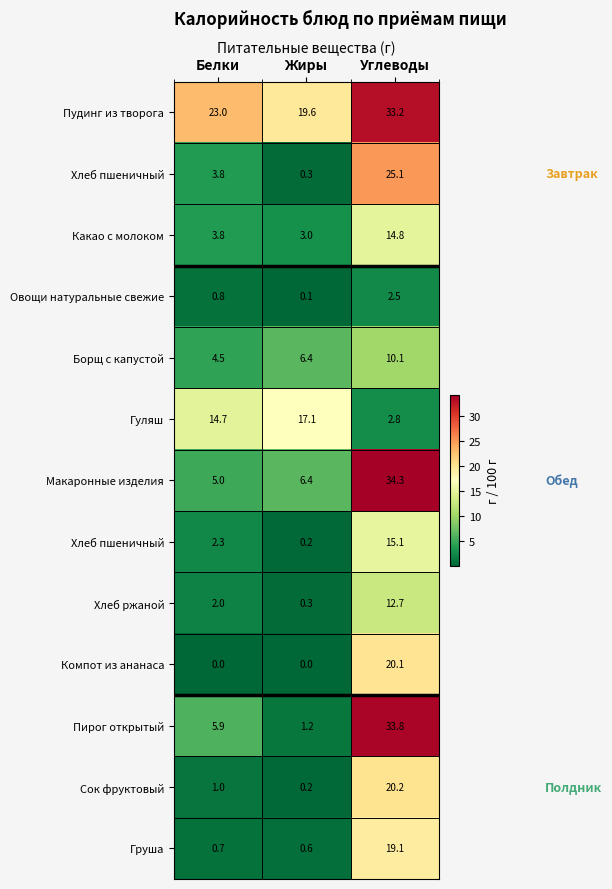

How many categories are shown in the chart?

3